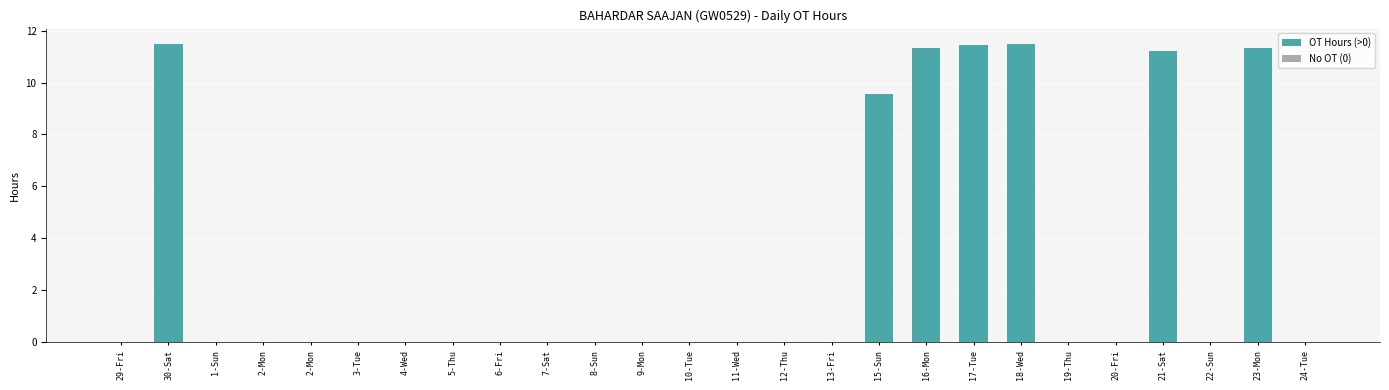

List the labels in order of value, smallest first.

29-Fri, 1-Sun, 2-Mon, 2-Mon, 3-Tue, 4-Wed, 5-Thu, 6-Fri, 7-Sat, 8-Sun, 9-Mon, 10-Tue, 11-Wed, 12-Thu, 13-Fri, 19-Thu, 20-Fri, 22-Sun, 24-Tue, 15-Sun, 21-Sat, 23-Mon, 16-Mon, 17-Tue, 18-Wed, 30-Sat